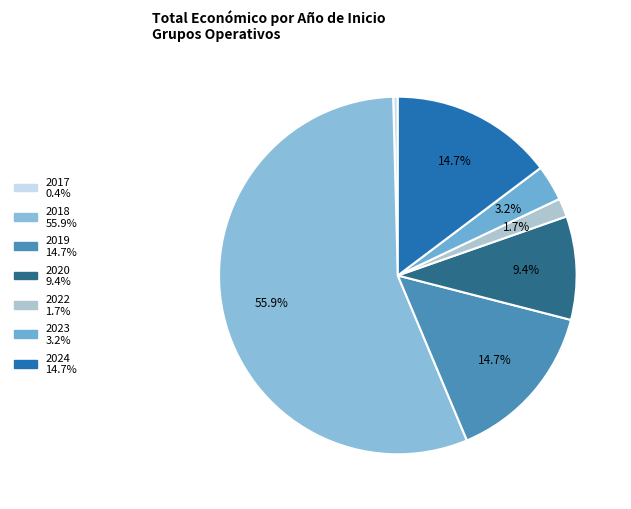

Which slice represents more than half of the pie?

2018